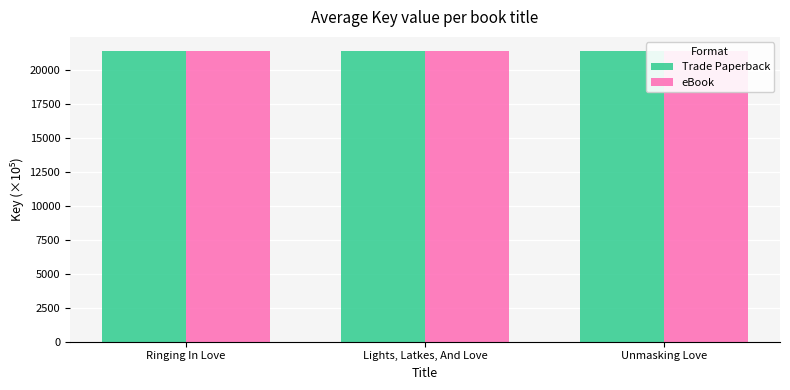

Where is eBook nearest to the value 21376?

Unmasking Love